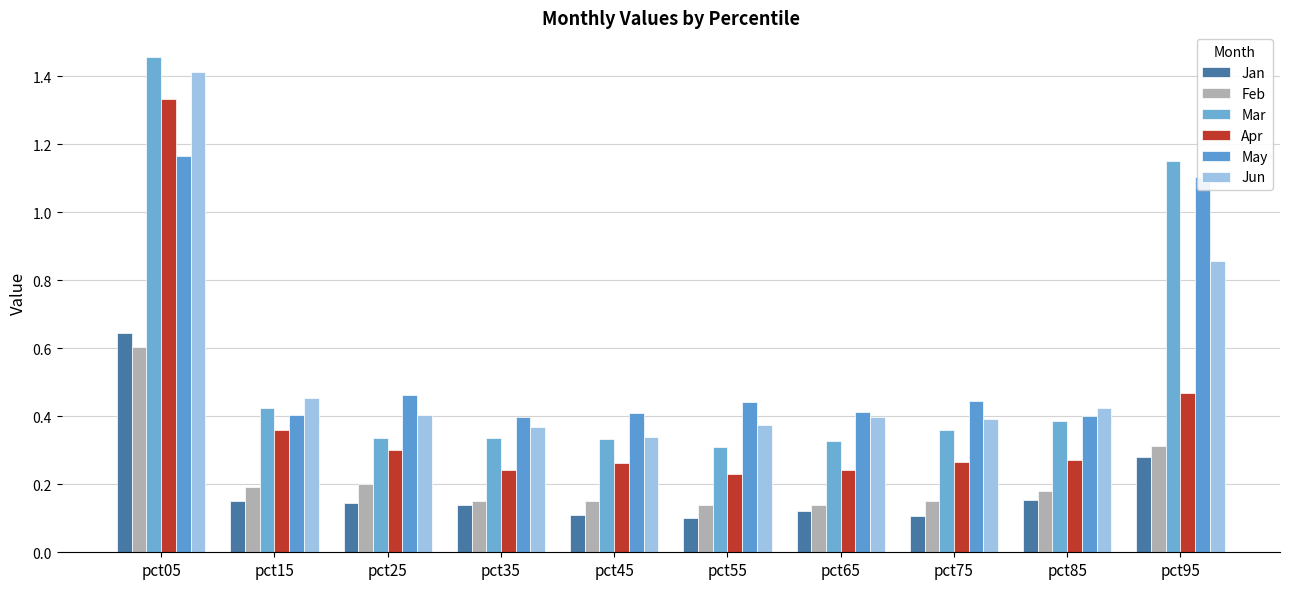

How many bars are there in total?

60